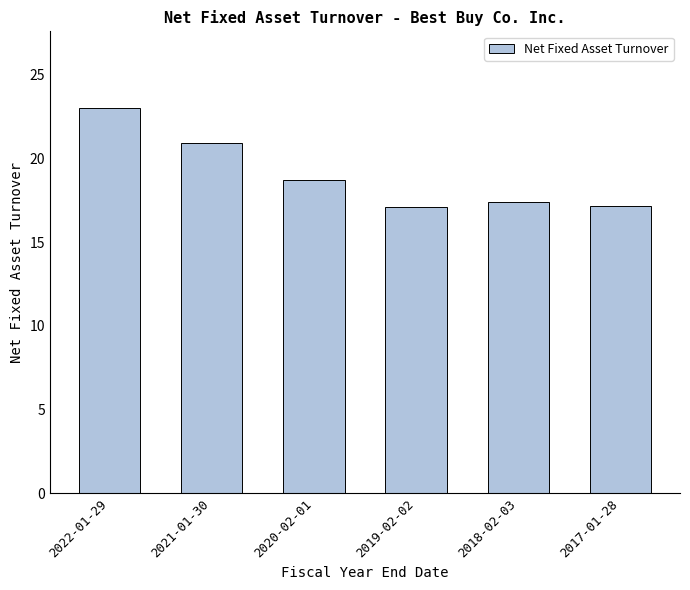

What is the label of the 2nd bar from the left?

2021-01-30